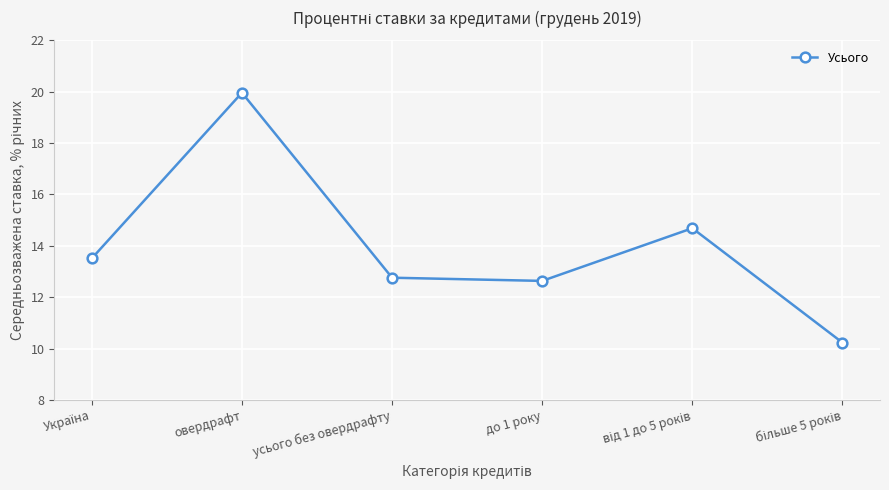

What position from the right is усього без овердрафту?

4